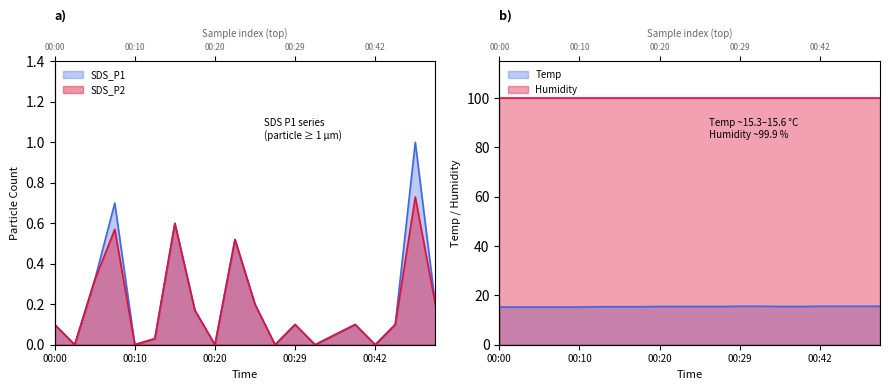

Is it true that Temp equals 15.5 at 00:39?

True